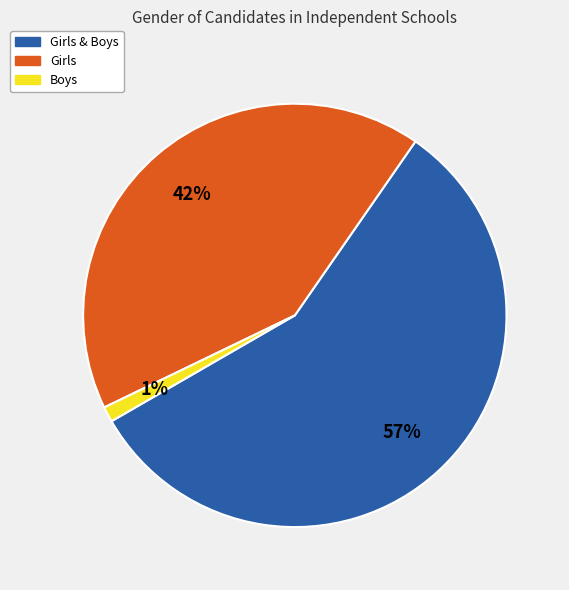

Is there any slice that represents more than half of the pie?

Yes